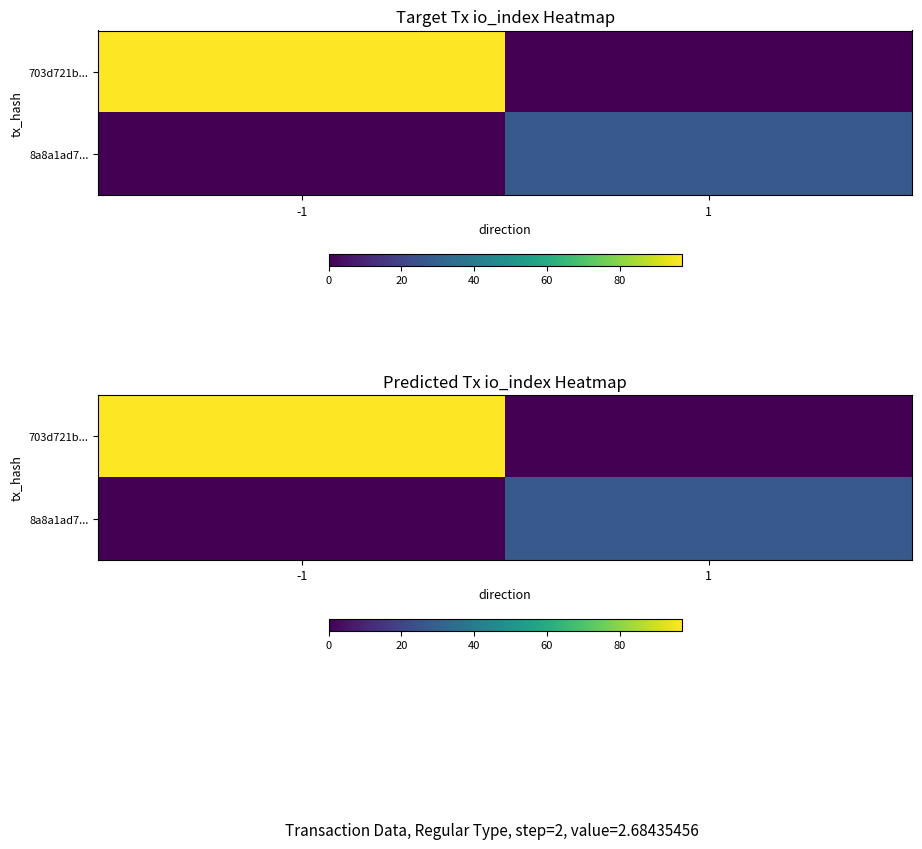

At which category is the sum across all series the highest?

-1